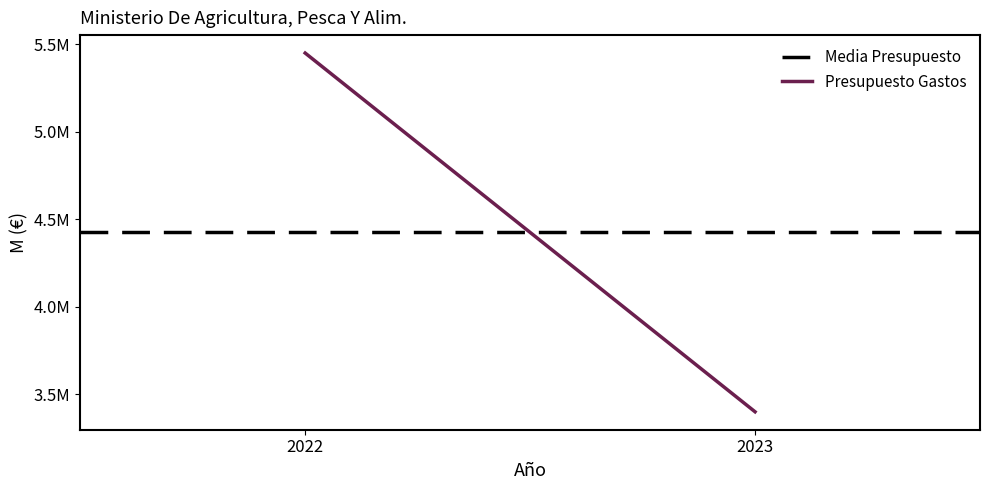

Rank the series by their maximum value, from highest to lowest.

Presupuesto Gastos, Media Presupuesto